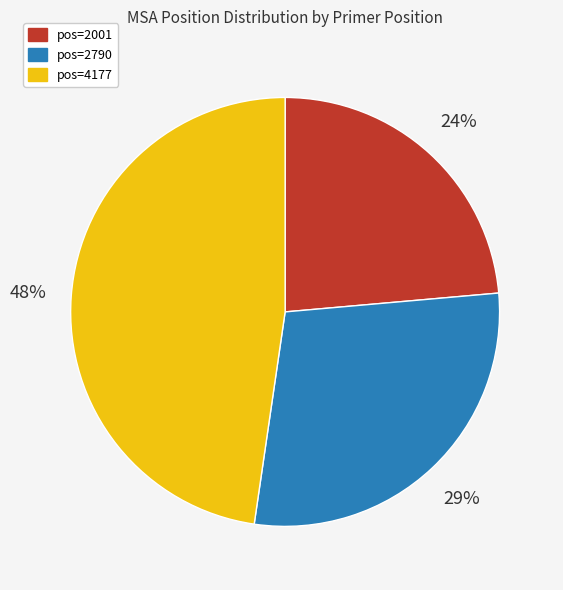

Do pos=2790 and pos=2001 together represent more than half of the pie?

Yes